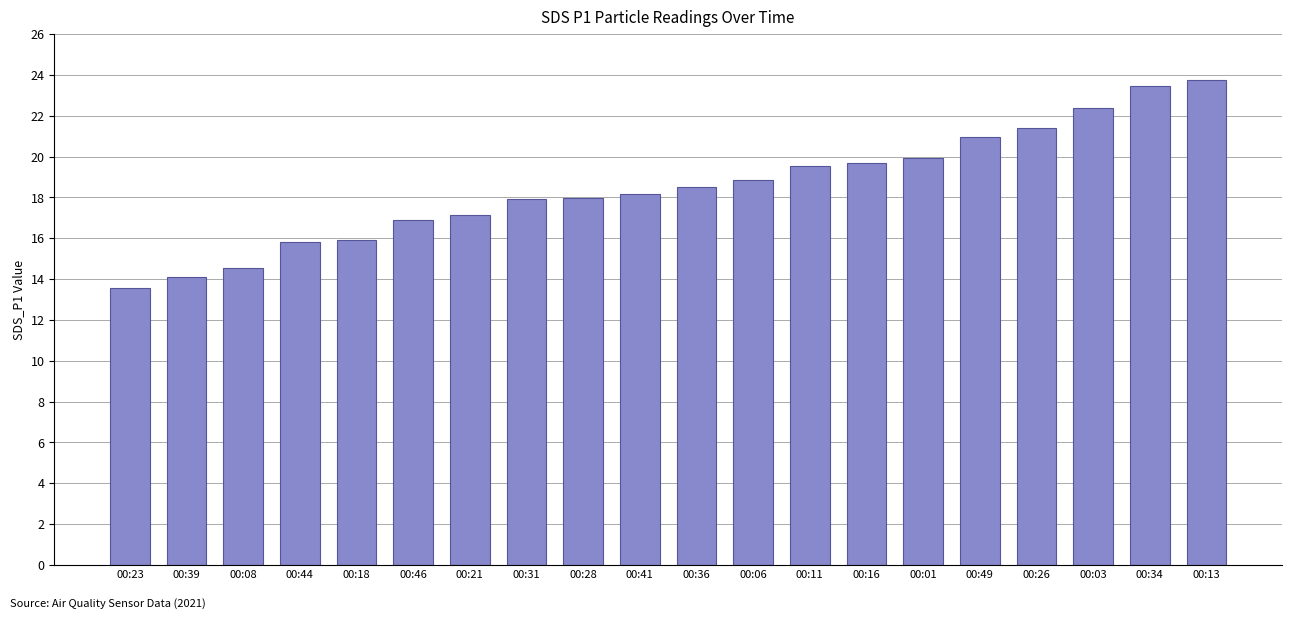

What is the average value?

18.5